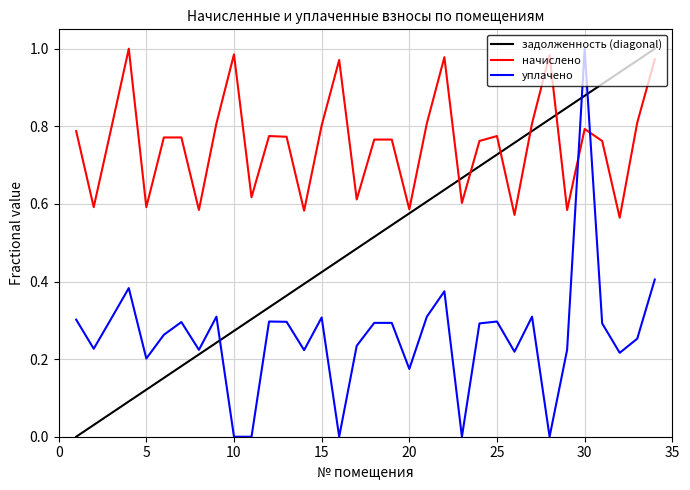

Which series ends up on top after the final intersection of уплачено and задолженность (diagonal)?

задолженность (diagonal)